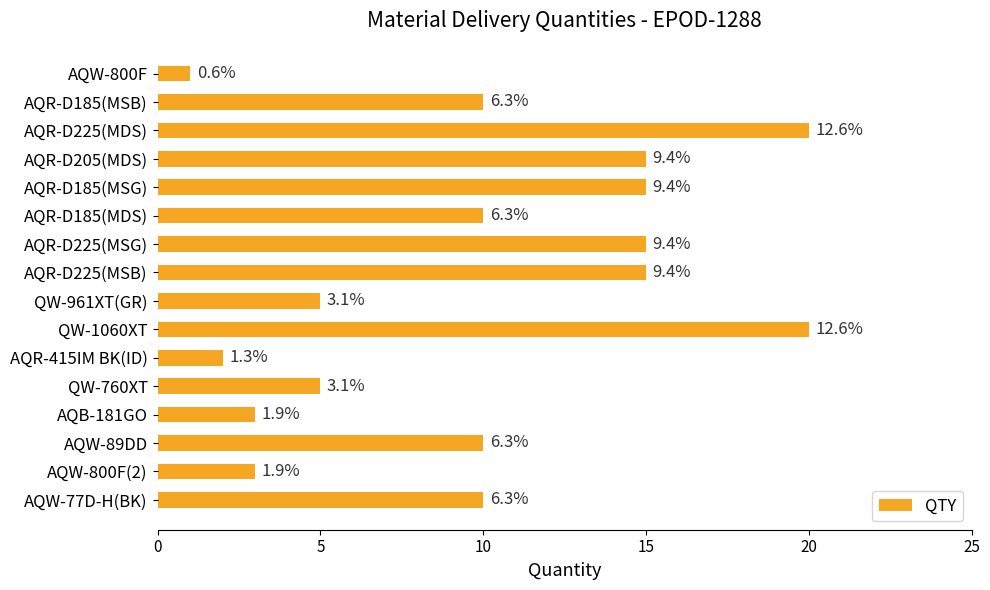

Are the bars horizontal?

Yes